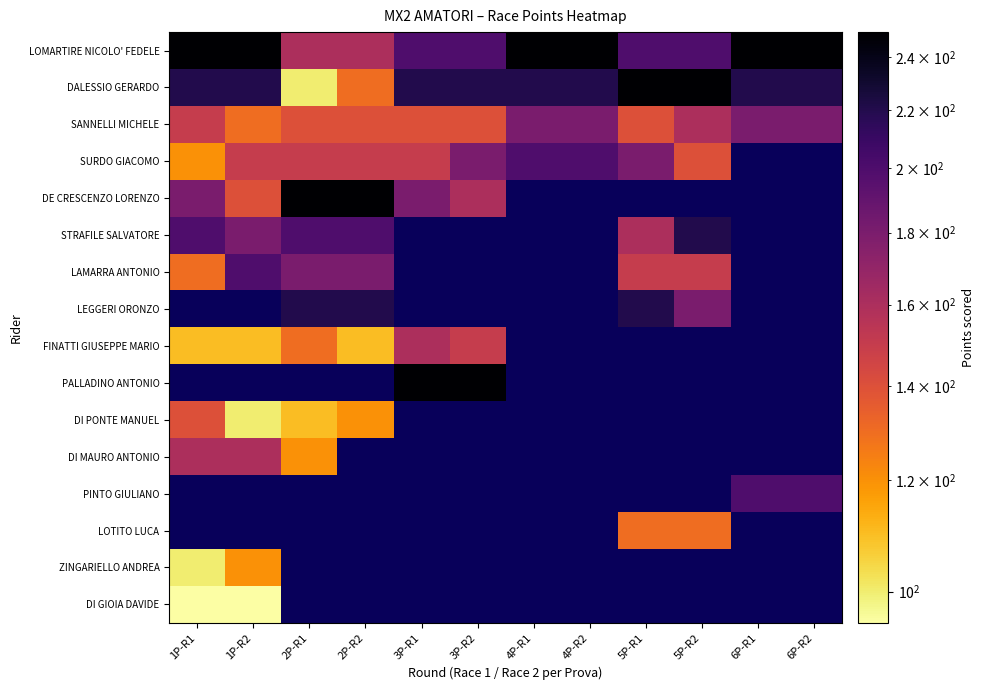

What is the greatest value displayed?

250.0